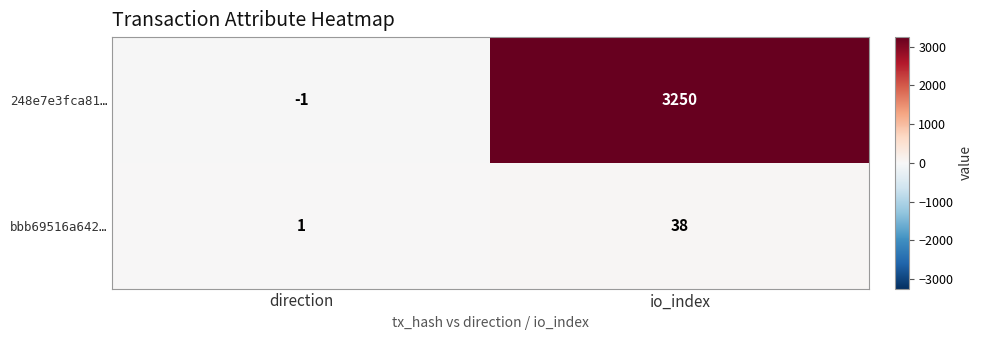

True or false: 248e7e3fca81… has a value of 3250 at io_index.

True